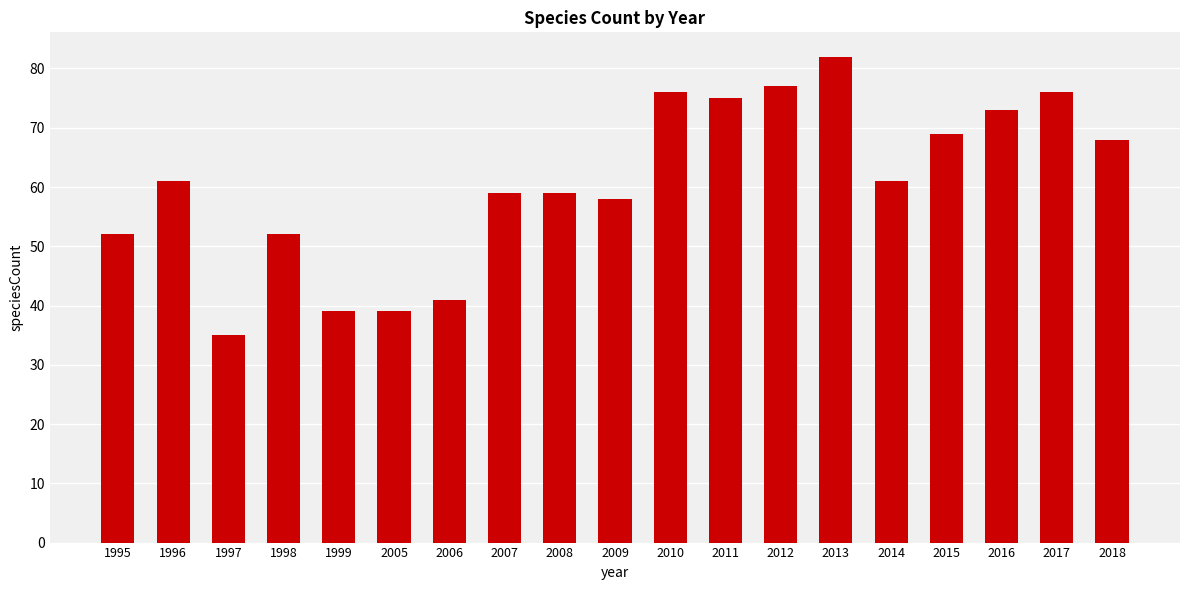

Approximately how many times larger is the value at 2017 compared to 2012?

1.0